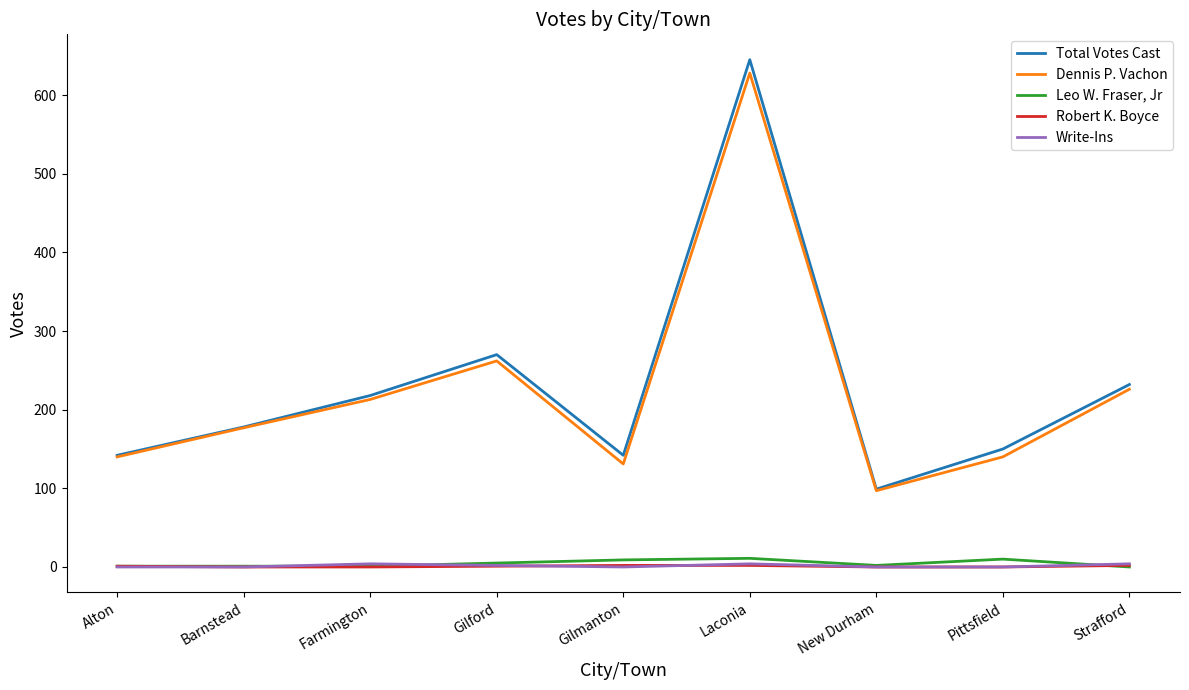

True or false: Total Votes Cast has more than 2 points higher than both neighbors.

False